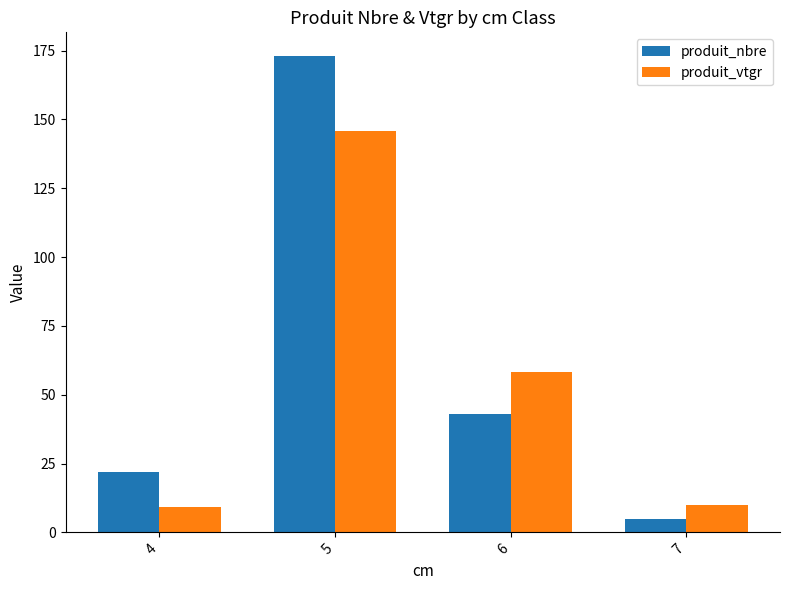

What is the average value of the produit_vtgr series?

55.8